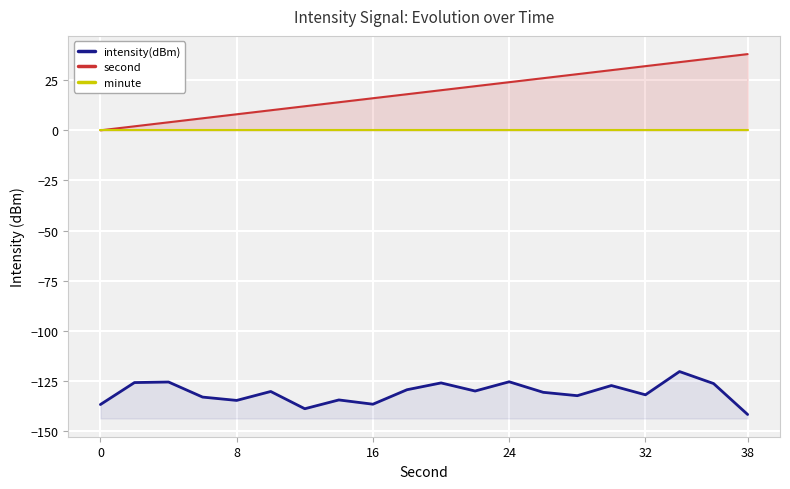

Does the chart display data point markers on the line(s)?

No